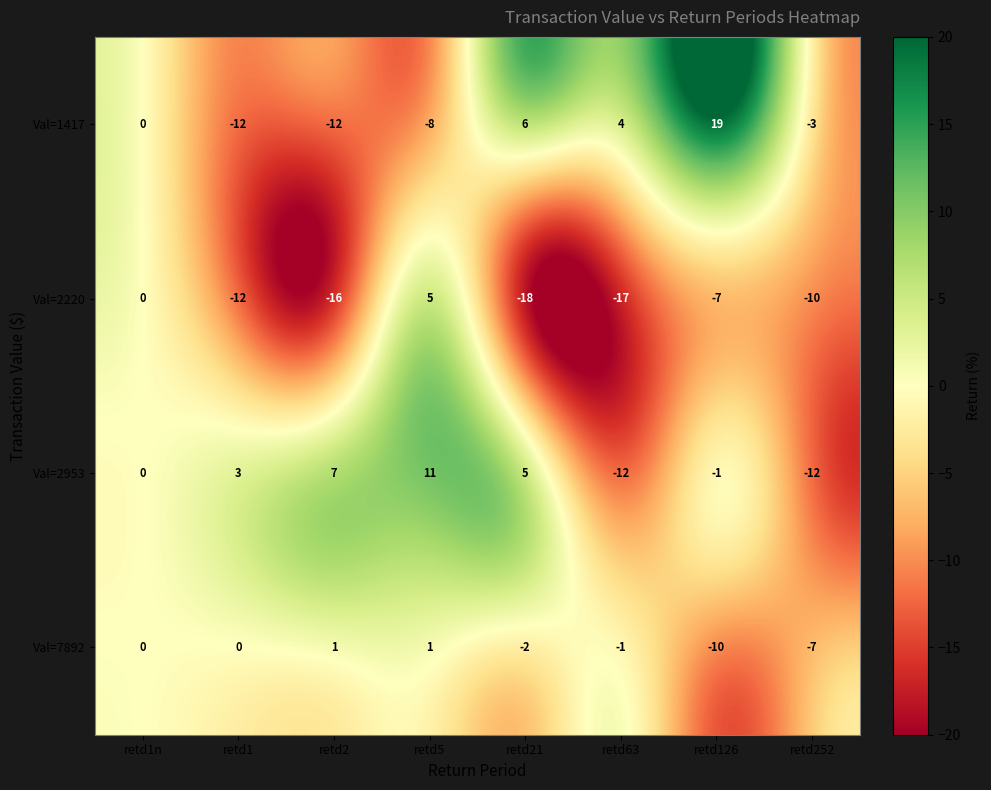

Which series has the widest spread of values?

Val=1417